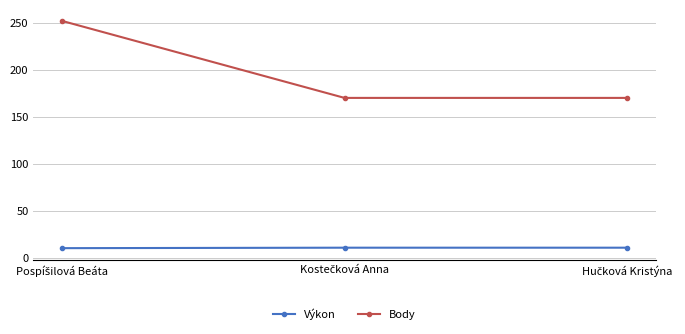

What is the difference between the maximum and minimum values in the Body series?

82.0